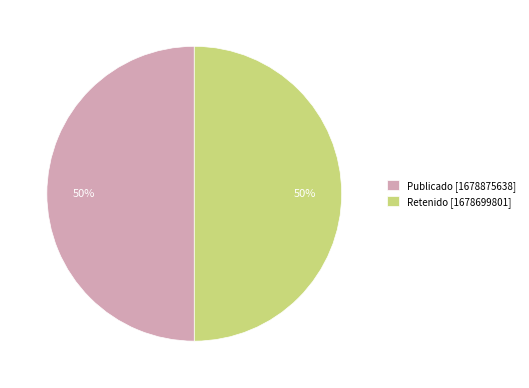

True or false: Retenido [1678699801] accounts for 50% of the total.

True